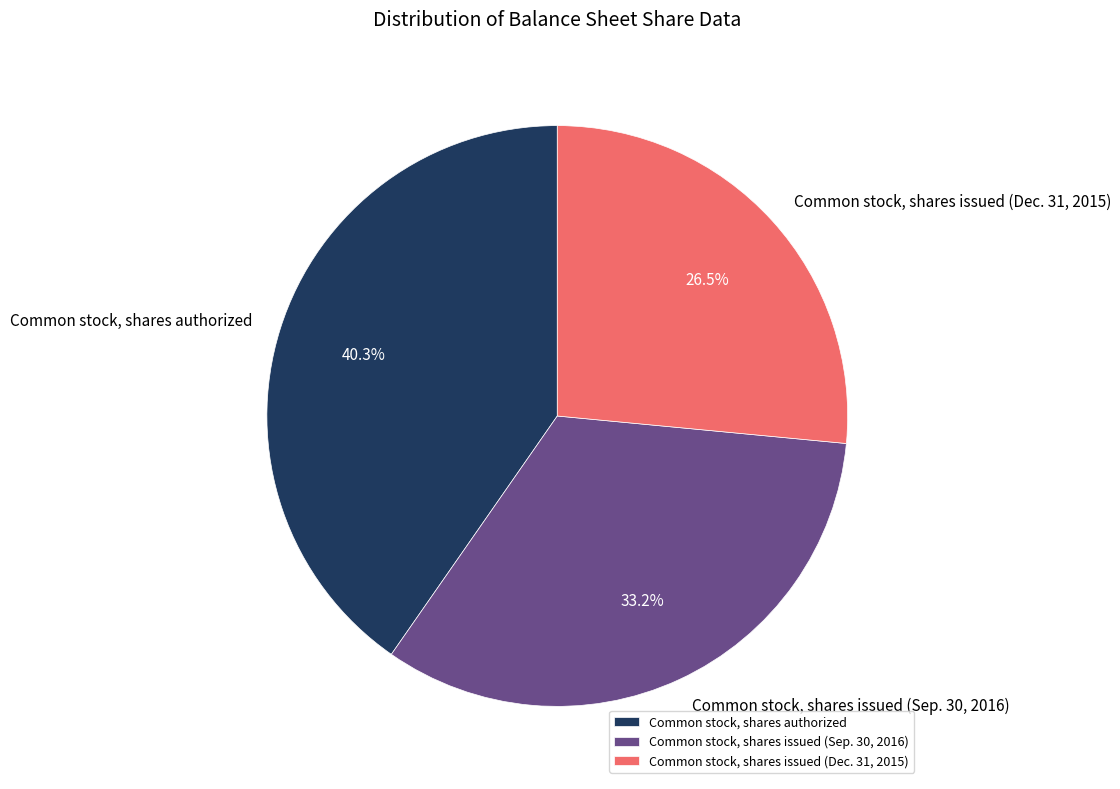

What is the smallest slice in the pie chart?

Common stock, shares issued (Dec. 31, 2015)